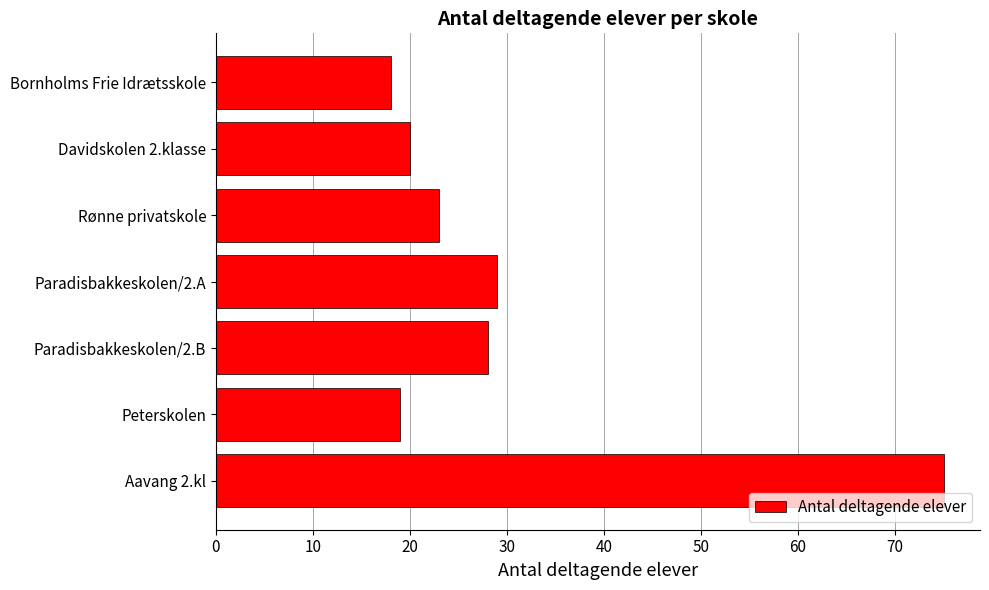

True or false: the data shows 19 at Peterskolen.

True